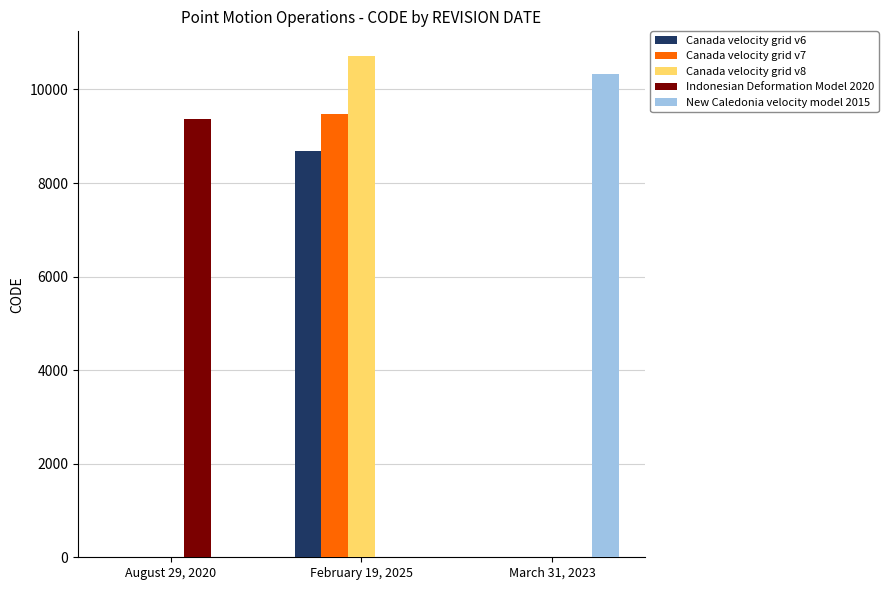

Which series changed the most between August 29, 2020 and February 19, 2025?

Canada velocity grid v8